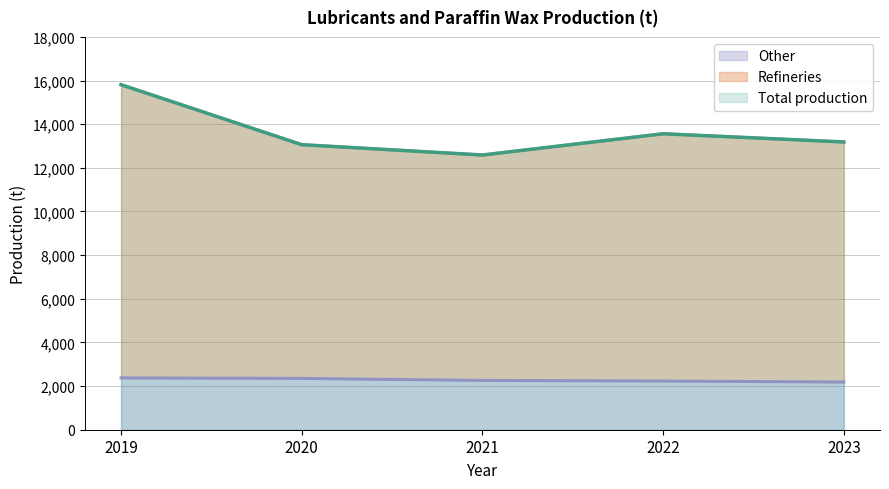

What is the total value across all series at 2023?

28560